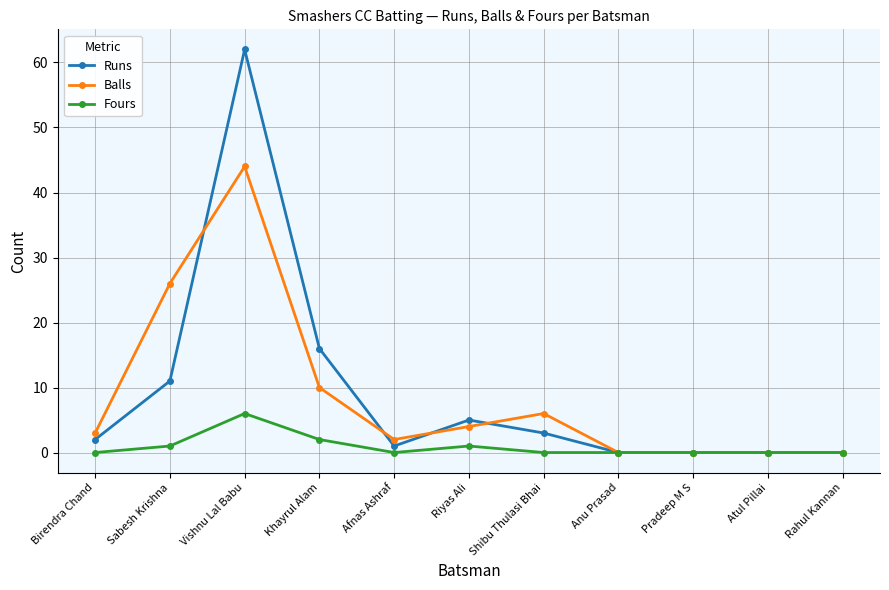

What is the label of the 11th point from the left?

Rahul Kannan